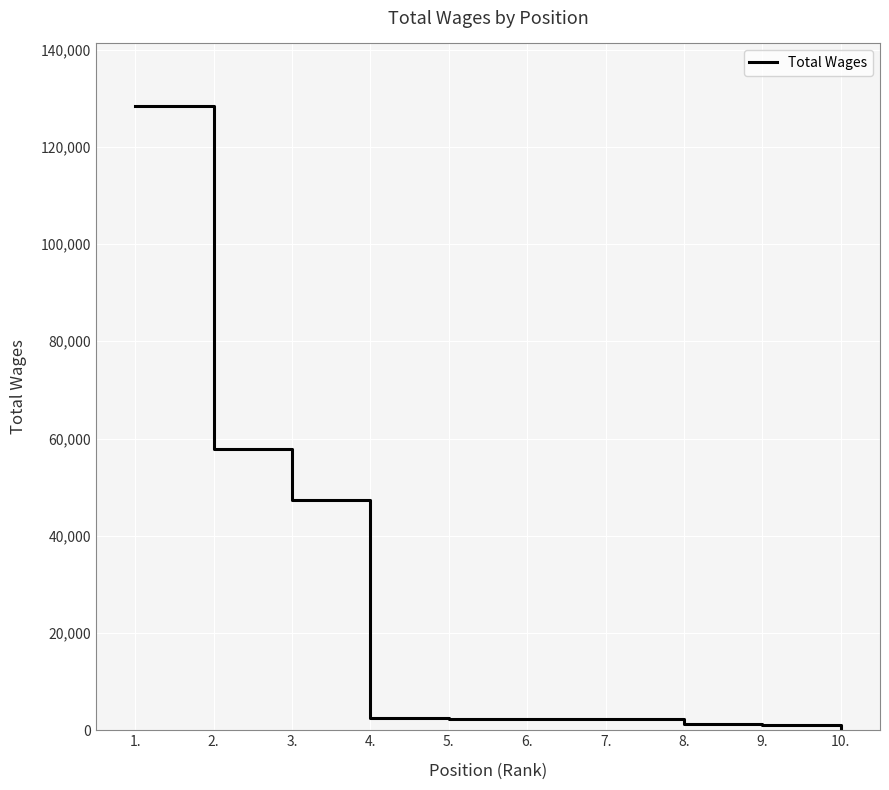

True or false: the data shows 2250 at 6..

True